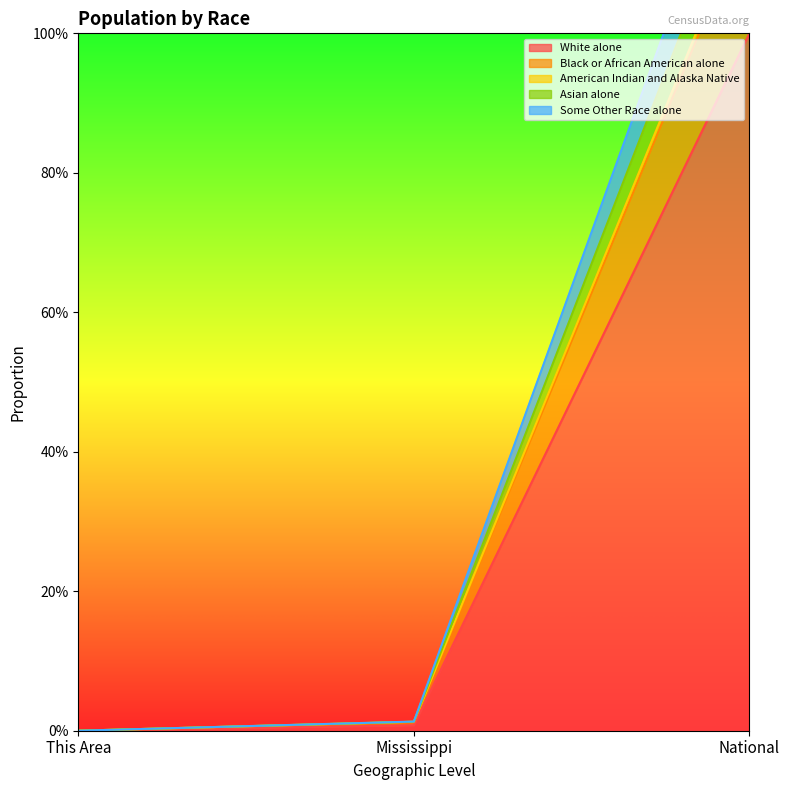

Between Mississippi and This Area, which is larger?

Mississippi